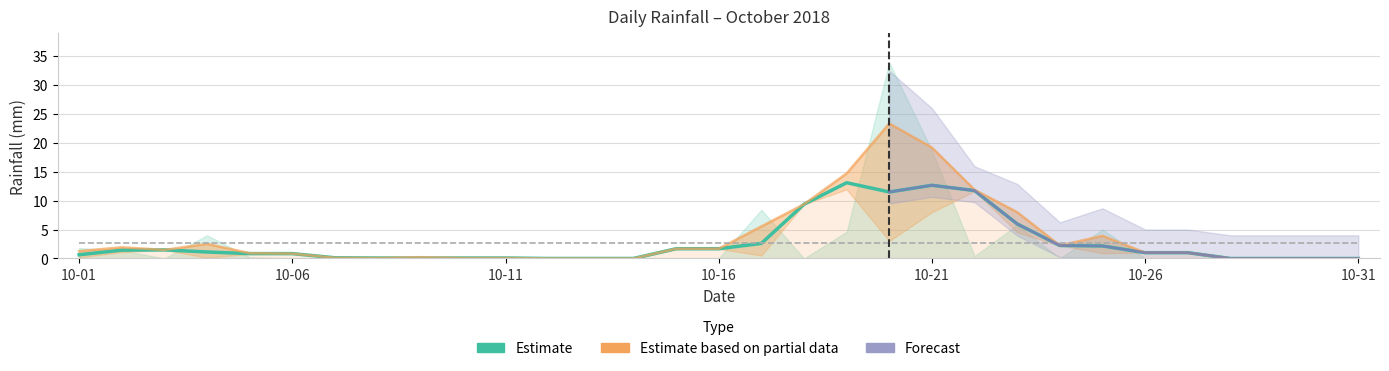

True or false: Estimate based on partial data and Estimate cross at least once.

False